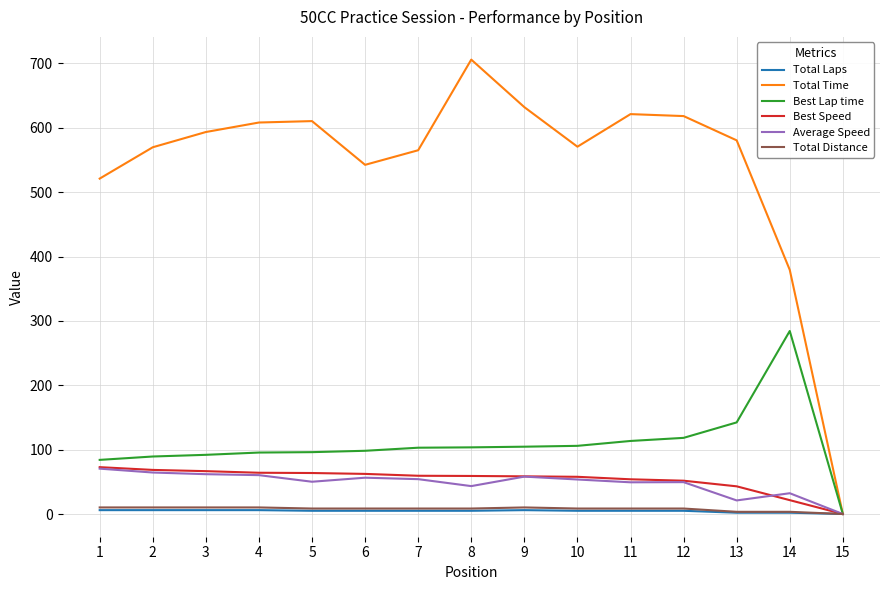

The Average Speed series shows 96.4 at 1. True or false?

False